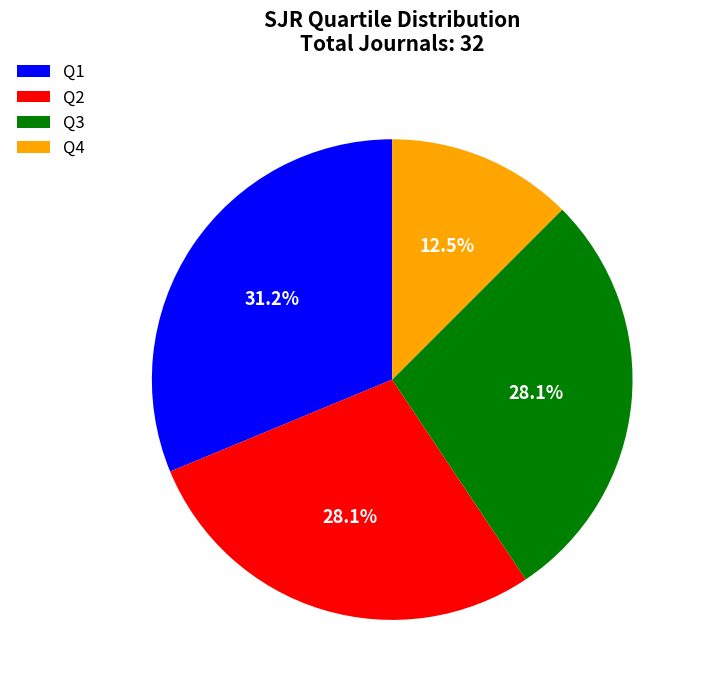

What percentage is the Q2 slice, to the nearest percent?

28%